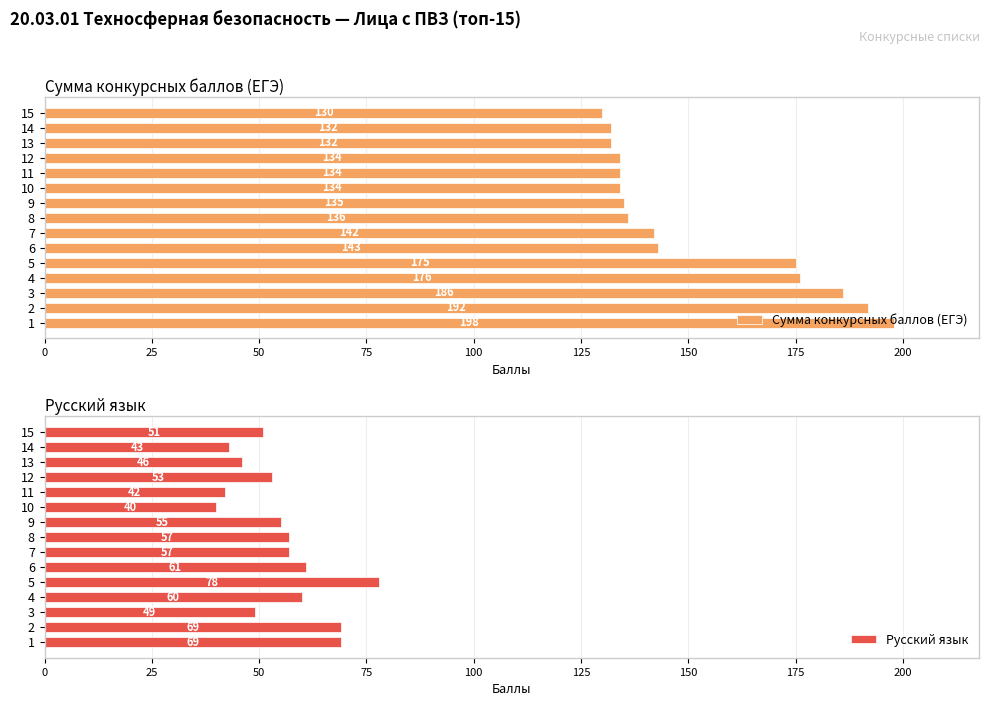

The value of Сумма конкурсных баллов (ЕГЭ) at 4 is 176. True or false?

True